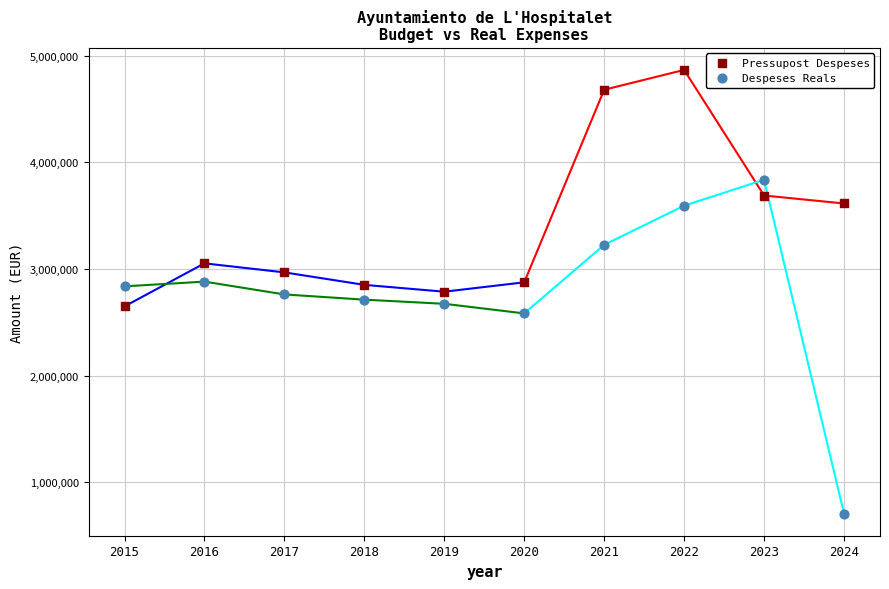

Which series has the largest Y range (max minus min)?

Despeses Reals